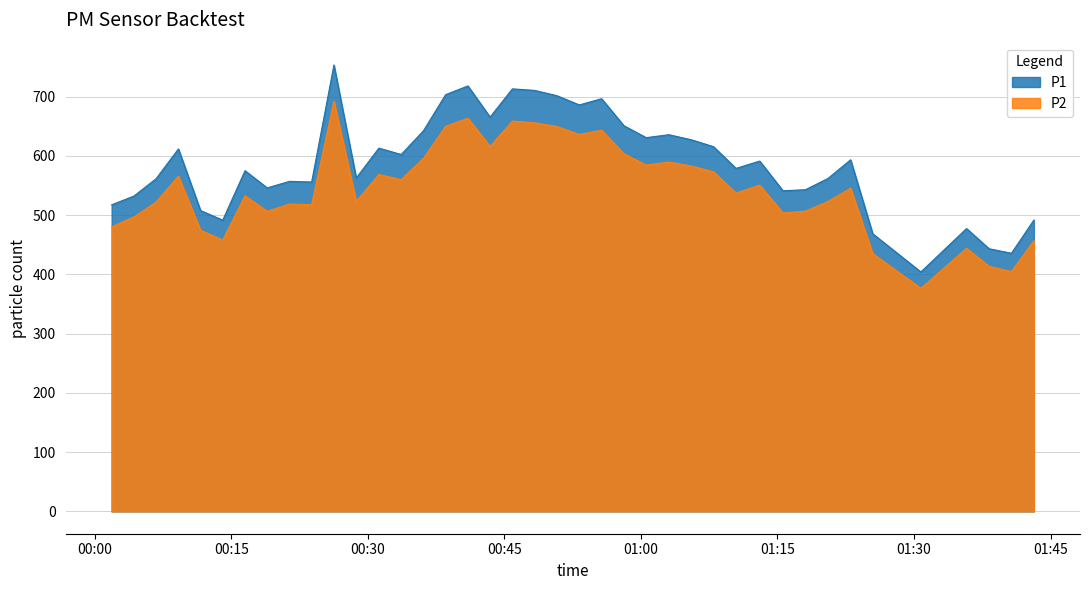

List the series in order of their overall mean, highest first.

P1, P2